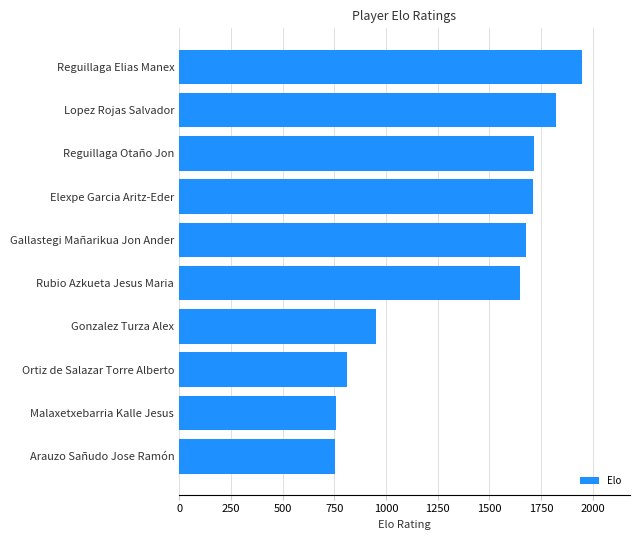

What is the difference between the values at Reguillaga Otaño Jon and Malaxetxebarria Kalle Jesus?

959